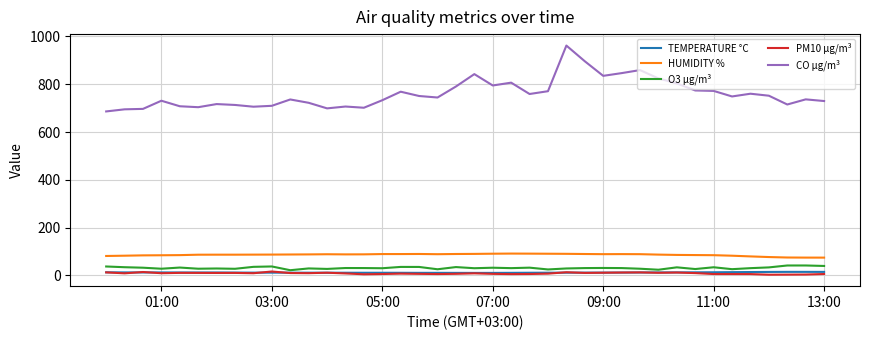

What is the highest value of the O3 µg/m³ series?

41.5